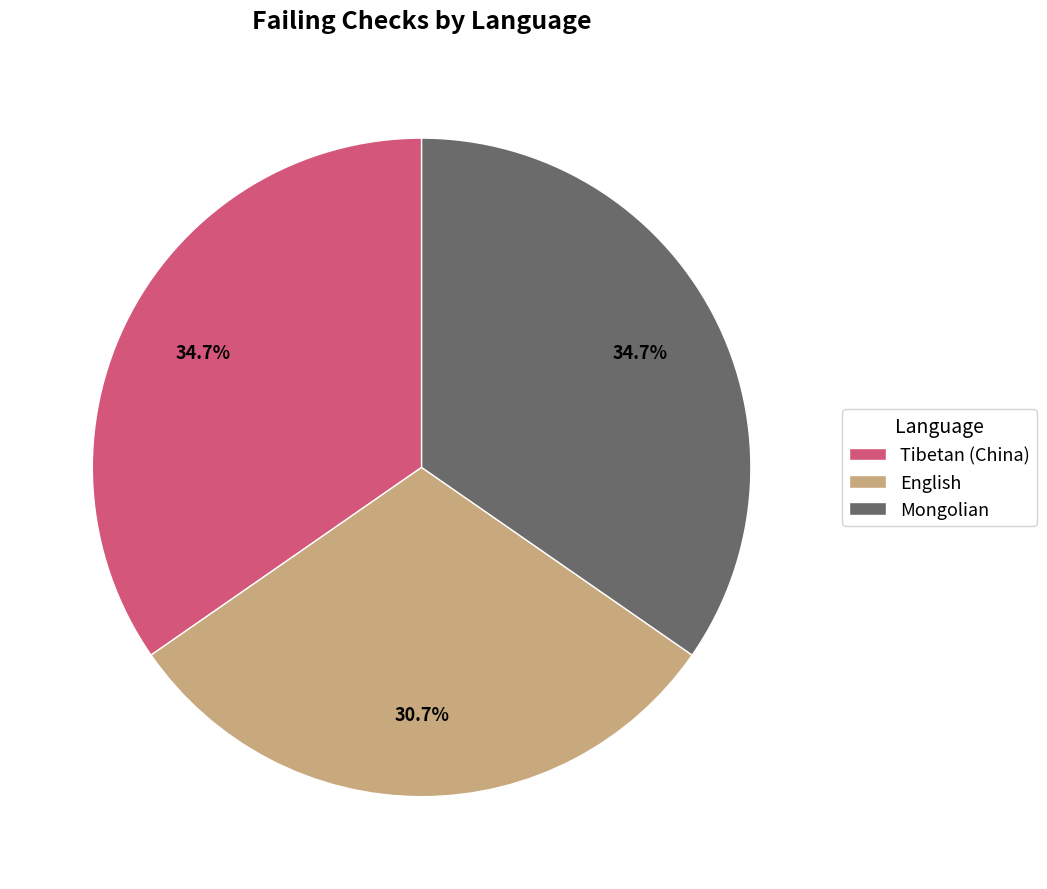

Which has a higher value, Tibetan (China) or English?

Tibetan (China)